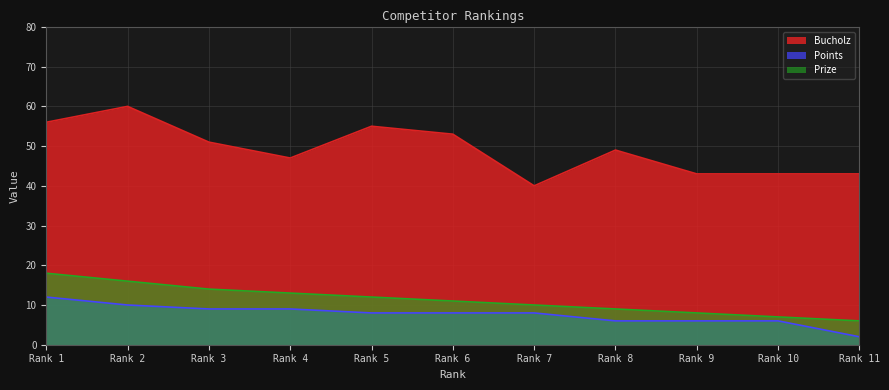

Is it true that Bucholz equals 12 at Rank 4?

False